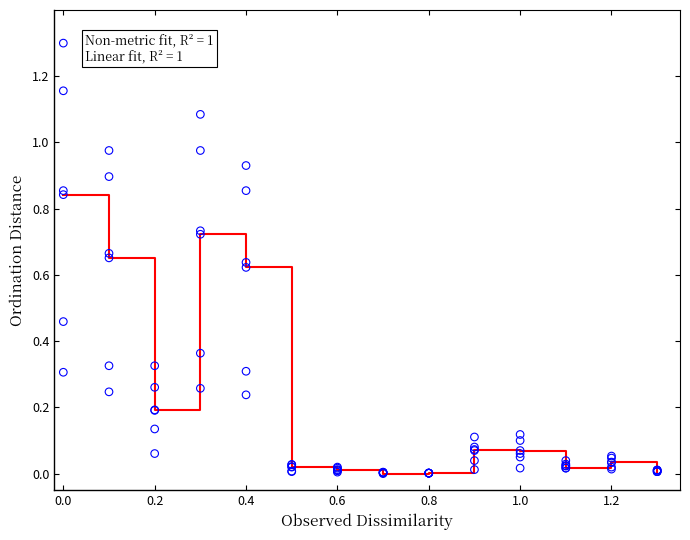

What is the total value across all series at 0.6?

0.1